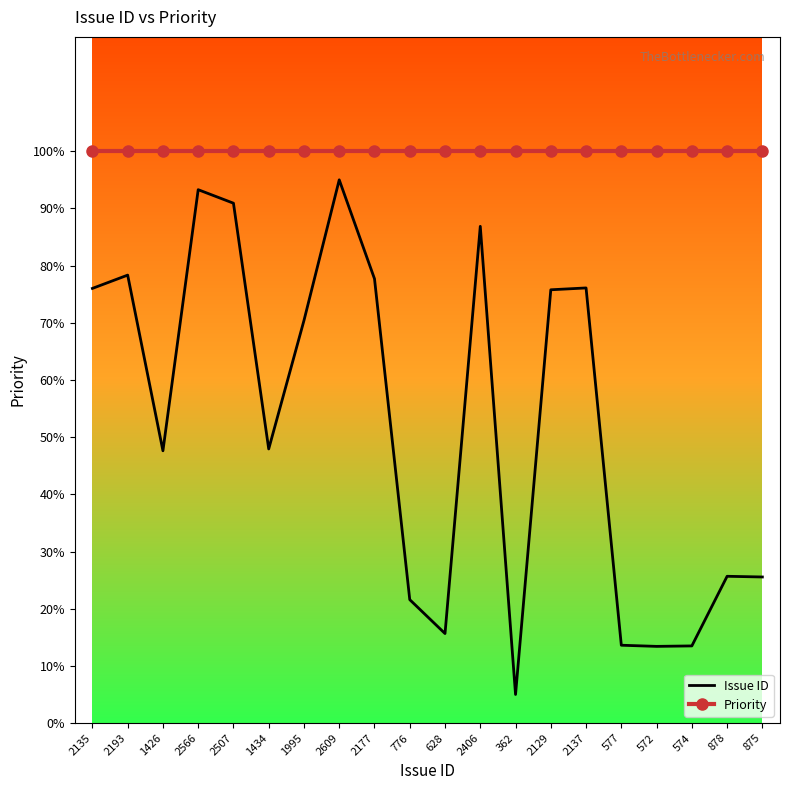

What is the spread (max minus min) of values at 1426?

52.4